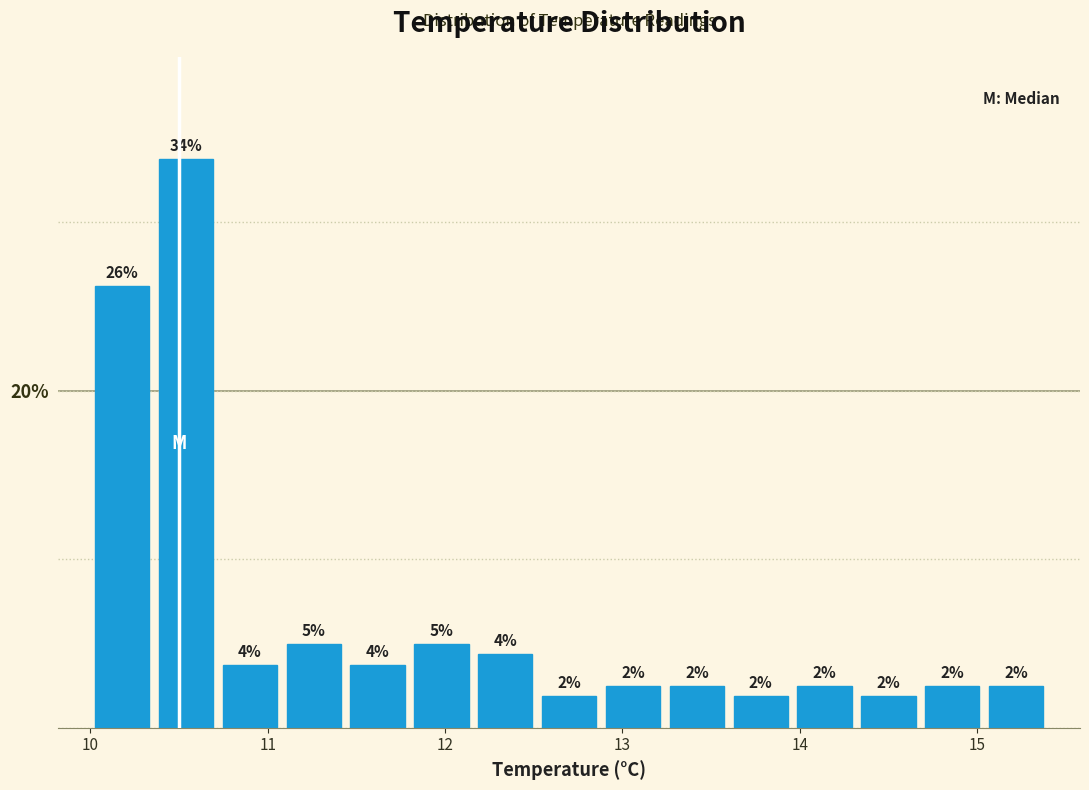

Read against the x-axis, roughly where is the centre of the tallest bar?

10.5